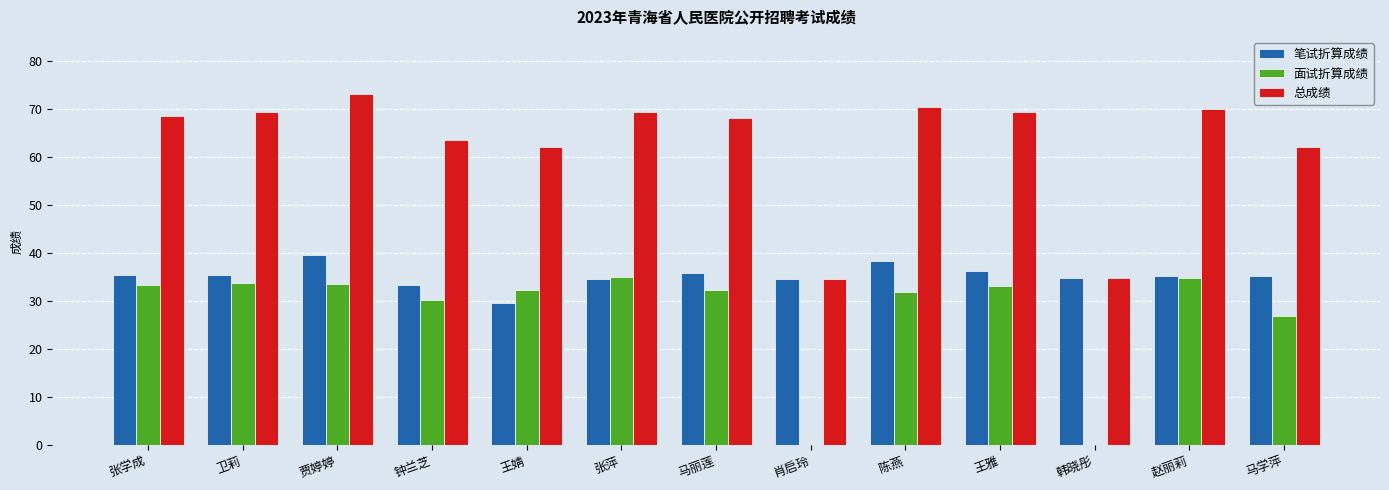

At which category is the sum across all series the highest?

贾婷婷